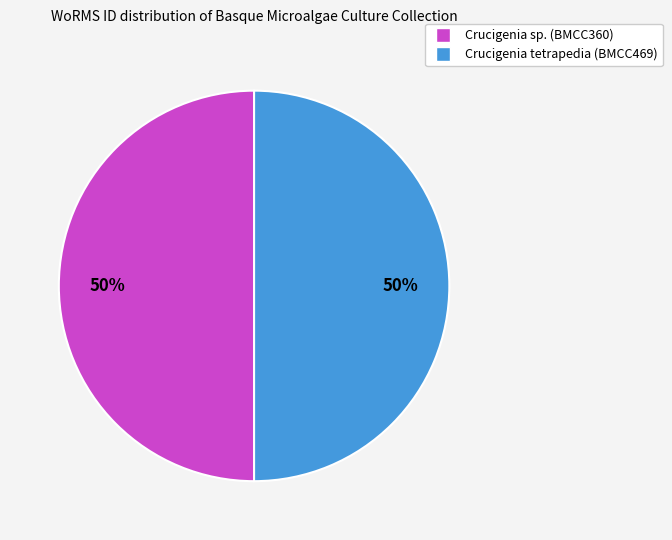

Do Crucigenia tetrapedia (BMCC469) and Crucigenia sp. (BMCC360) together represent more than half of the pie?

Yes